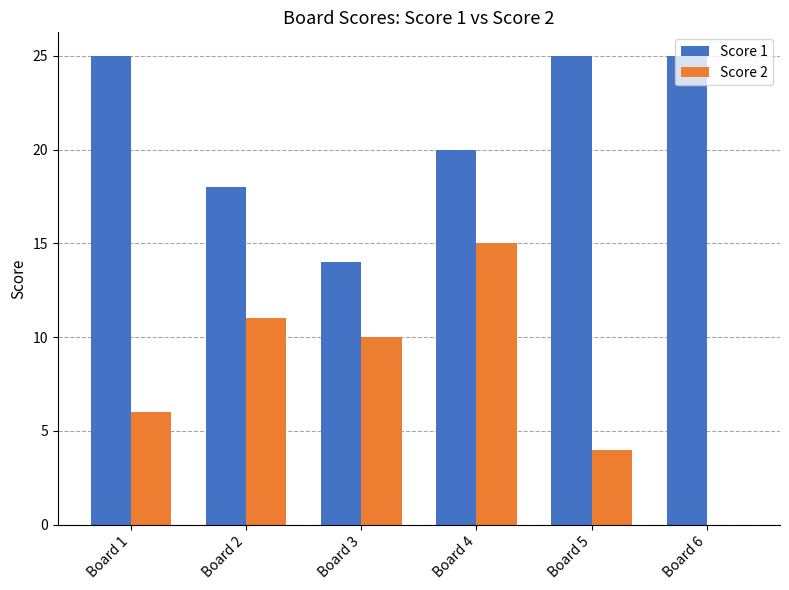

At which label does Score 2 first exceed 10?

Board 2